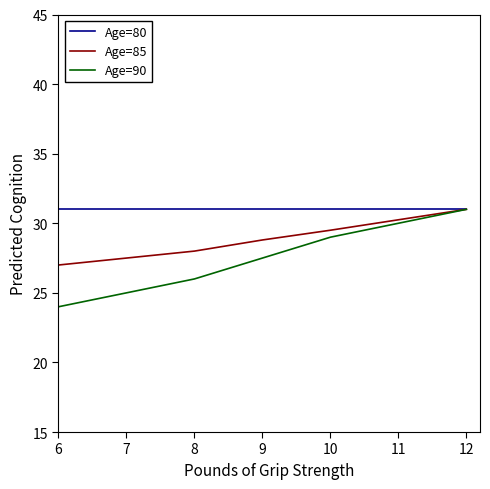

What are all the series names shown in the legend?

Age=80, Age=85, Age=90